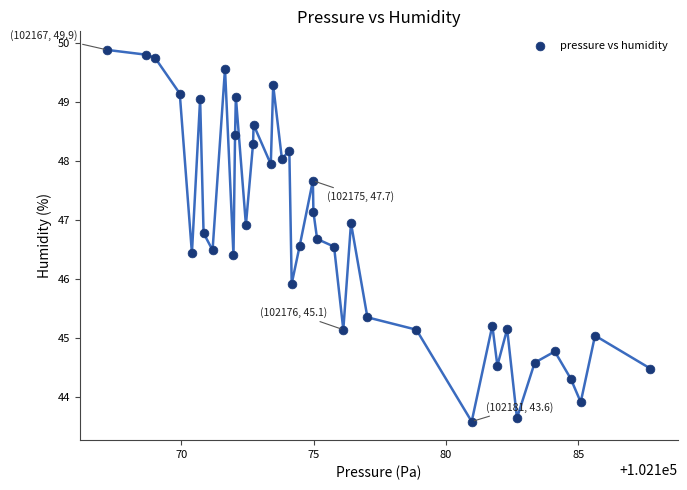

What Y value in the scatter plot is closest to 46?

45.9